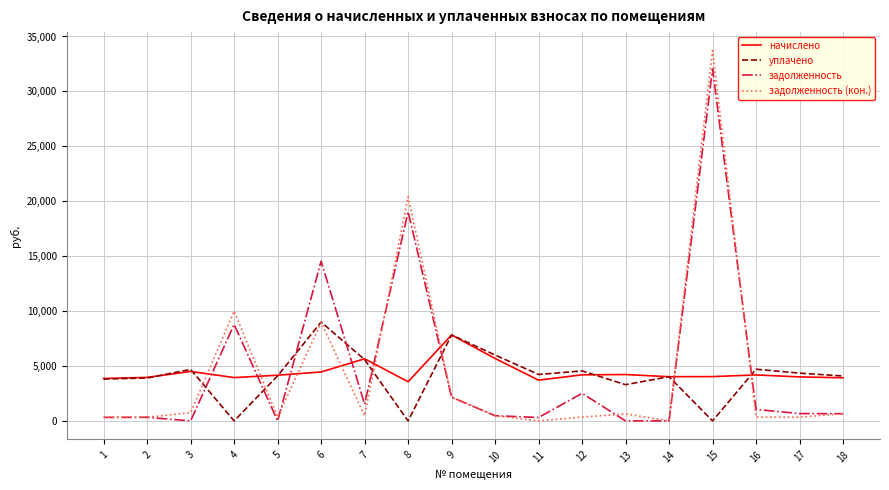

What value does the начислено series have at 14?

4024.8